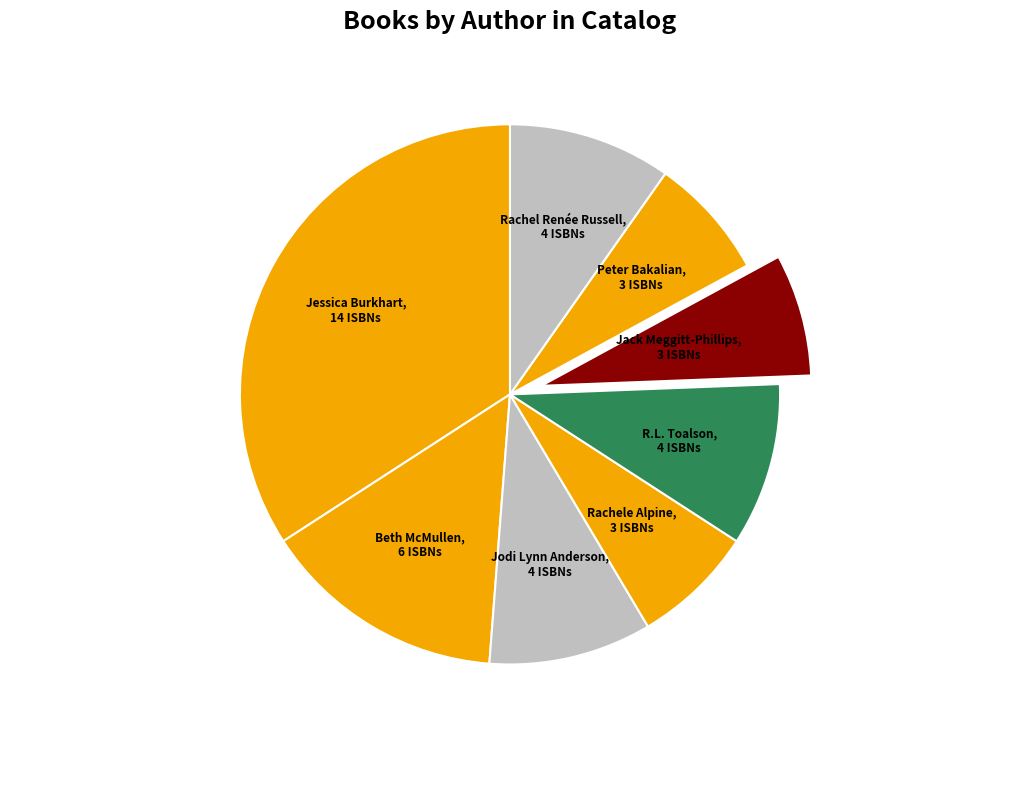

Count the number of slices in the pie.

8